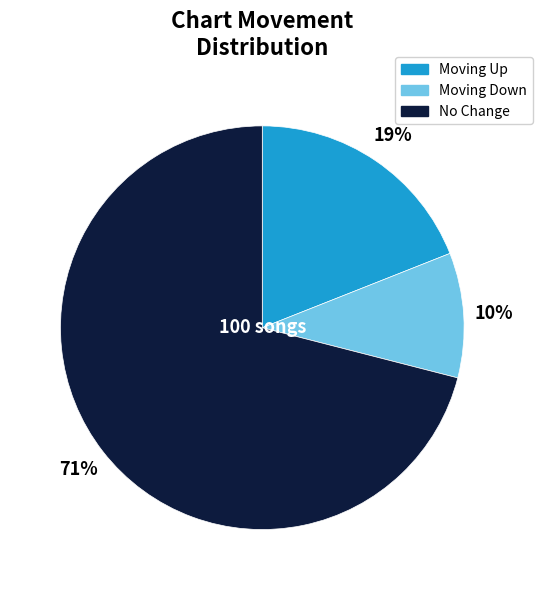

Does any single category account for the majority?

Yes